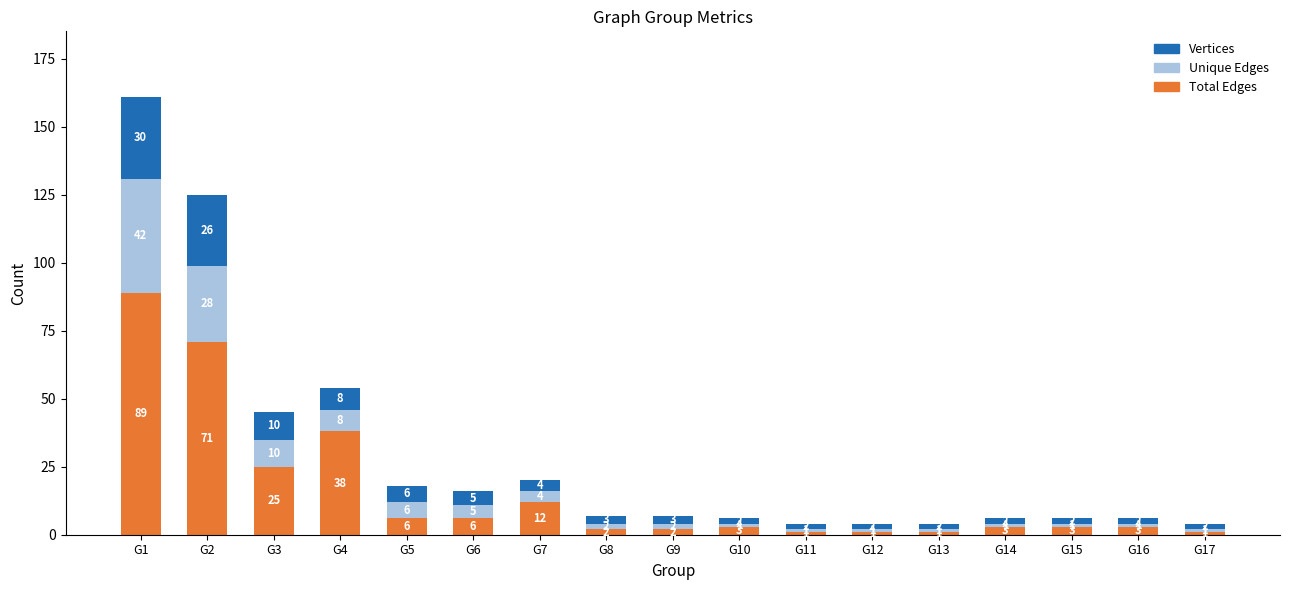

At which category is the sum across all series the highest?

G1